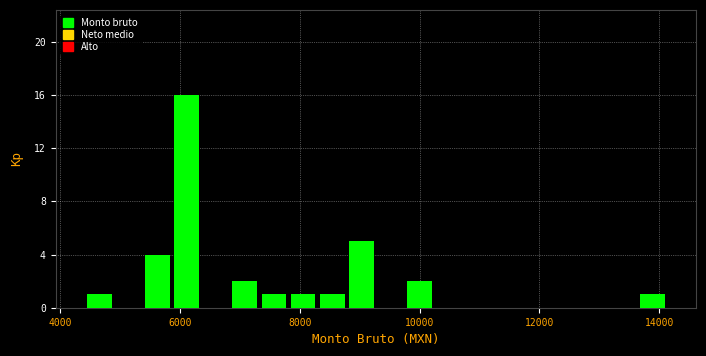

Read against the x-axis, roughly where is the centre of the tallest bar?

6200